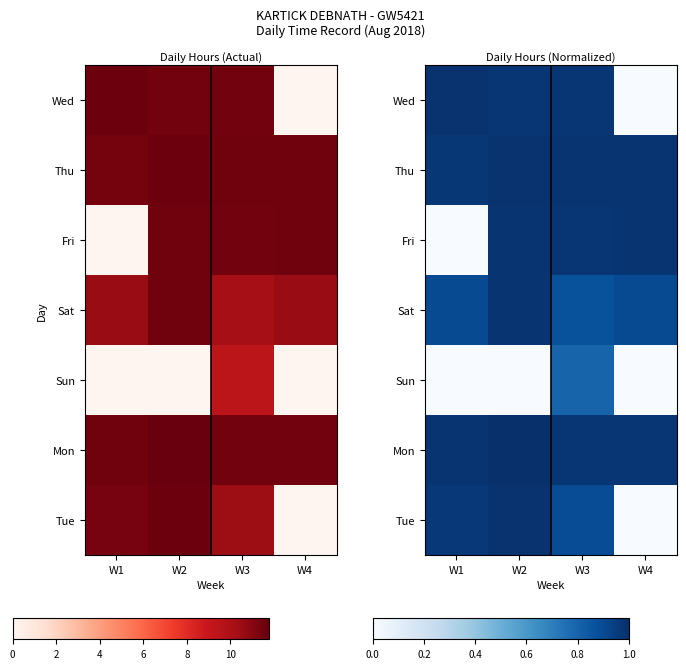

What is the lowest value of the Thu series?

1.0